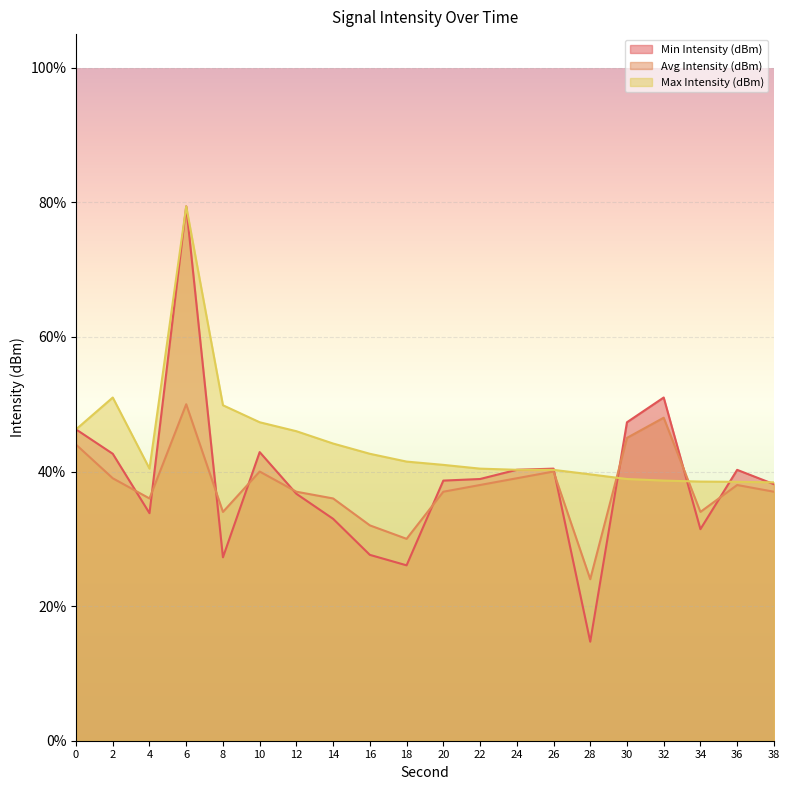

Is it true that Min Intensity (dBm) equals 55.5 at 12?

False